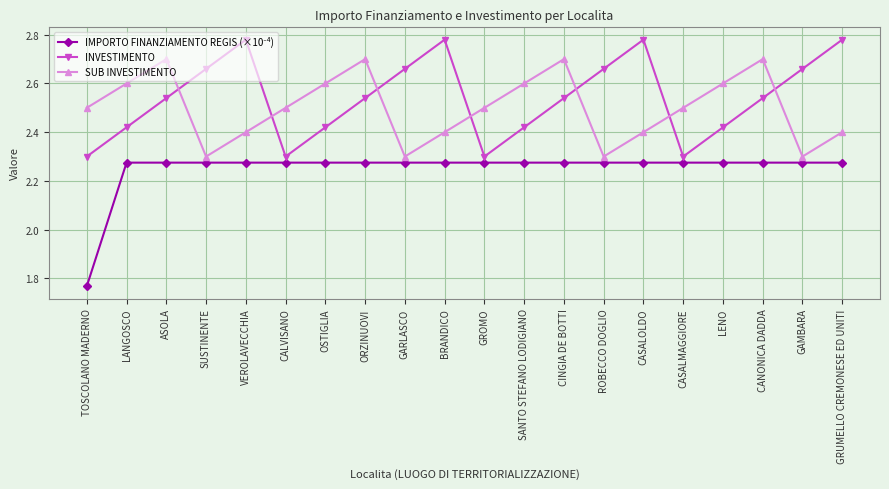

How many SUB INVESTIMENTO values are between 2 and 3?

20